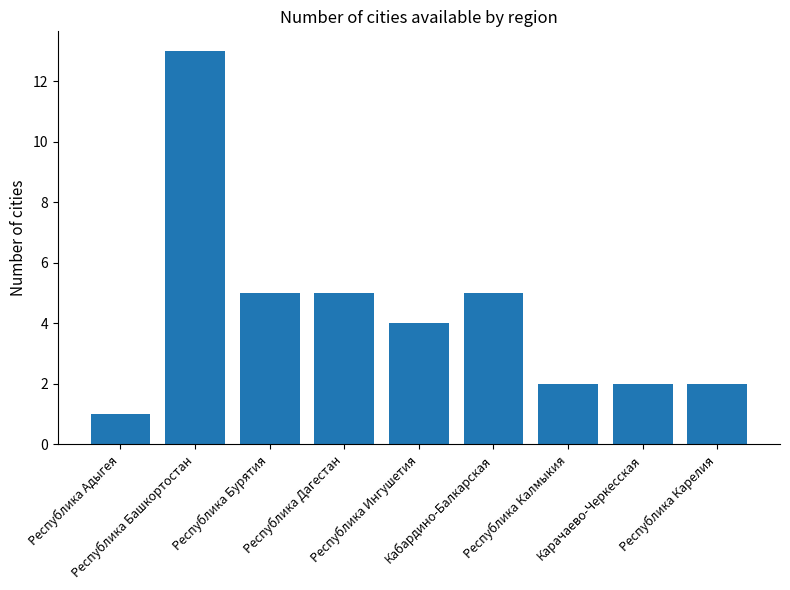

How many values are below 4?

4